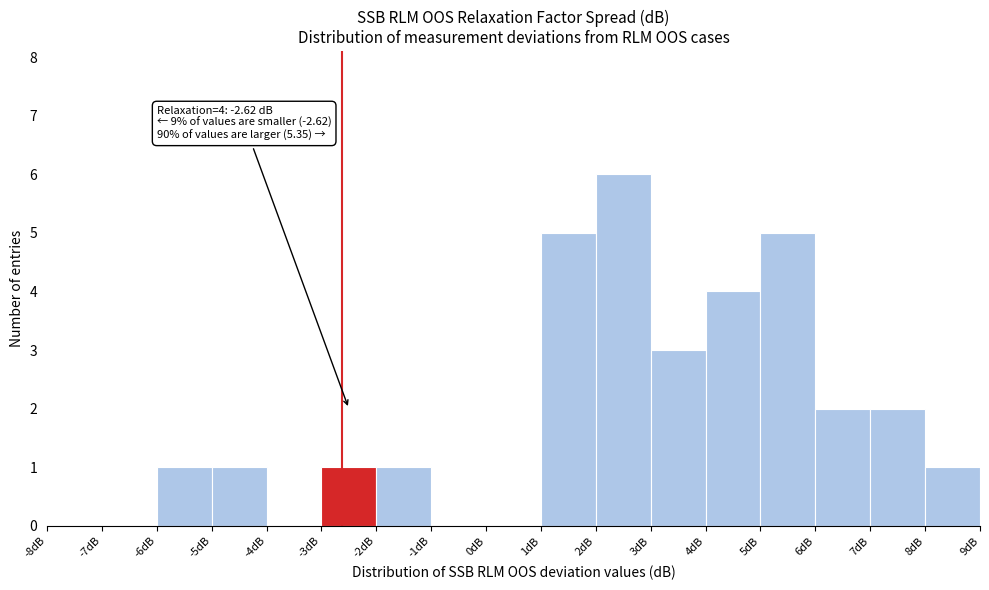

Which range on the x-axis has the tallest bar?

2 to 3